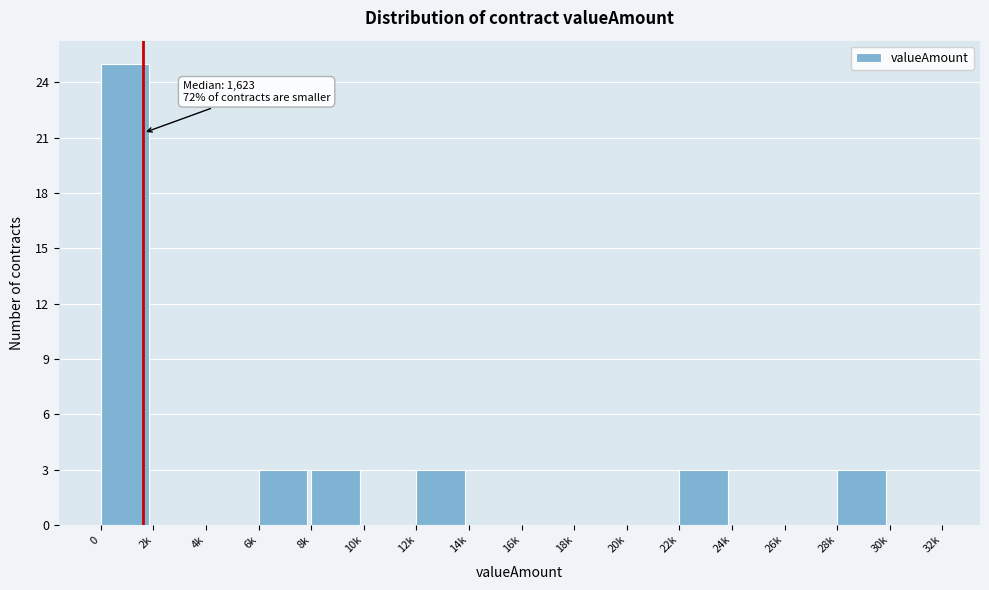

Reading right to left, list all the values displayed in this chart.

30k=0	28k=3	26k=0	24k=0	22k=3	20k=0	18k=0	16k=0	14k=0	12k=3	10k=0	8k=3	6k=3	4k=0	2k=0	0=25